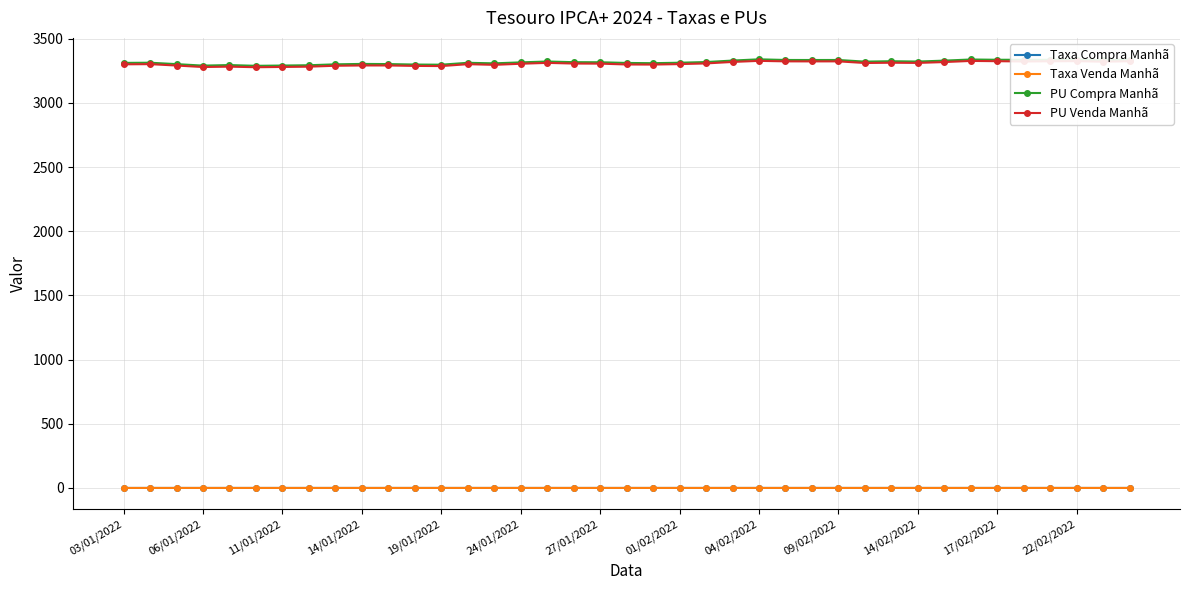

What is the minimum value for PU Venda Manhã?

3278.7